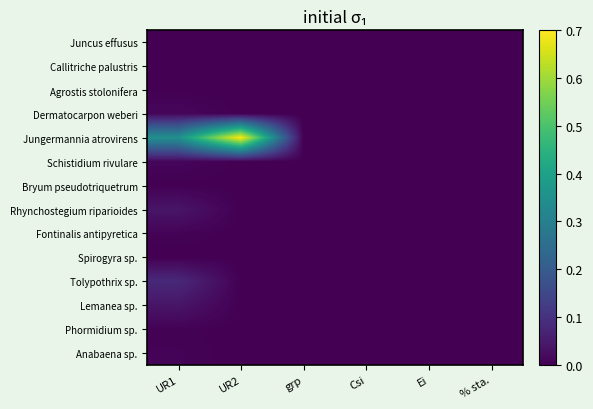

Reading left to right, what are all the values shown in this chart?

Juncus effusus: UR1=0.0	UR2=0.0	grp=0.0	Csi=0.0	Ei=0.0	% sta.=0.0
Callitriche palustris: UR1=0.0	UR2=0.0	grp=0.0	Csi=0.0	Ei=0.0	% sta.=0.0
Agrostis stolonifera: UR1=0.0	UR2=0.0	grp=0.0	Csi=0.0	Ei=0.0	% sta.=0.0
Dermatocarpon weberi: UR1=0.0	UR2=0.0	grp=0.0	Csi=0.0	Ei=0.0	% sta.=0.0
Jungermannia atrovirens: UR1=0.3	UR2=0.7	grp=0.0	Csi=0.0	Ei=0.0	% sta.=0.0
Schistidium rivulare: UR1=0.0	UR2=0.0	grp=0.0	Csi=0.0	Ei=0.0	% sta.=0.0
Bryum pseudotriquetrum: UR1=0.0	UR2=0.0	grp=0.0	Csi=0.0	Ei=0.0	% sta.=0.0
Rhynchostegium riparioides: UR1=0.0	UR2=0.0	grp=0.0	Csi=0.0	Ei=0.0	% sta.=0.0
Fontinalis antipyretica: UR1=0.0	UR2=0.0	grp=0.0	Csi=0.0	Ei=0.0	% sta.=0.0
Spirogyra sp.: UR1=0.0	UR2=0.0	grp=0.0	Csi=0.0	Ei=0.0	% sta.=0.0
Tolypothrix sp.: UR1=0.1	UR2=0.0	grp=0.0	Csi=0.0	Ei=0.0	% sta.=0.0
Lemanea sp.: UR1=0.0	UR2=0.0	grp=0.0	Csi=0.0	Ei=0.0	% sta.=0.0
Phormidium sp.: UR1=0.0	UR2=0.0	grp=0.0	Csi=0.0	Ei=0.0	% sta.=0.0
Anabaena sp.: UR1=0.0	UR2=0.0	grp=0.0	Csi=0.0	Ei=0.0	% sta.=0.0